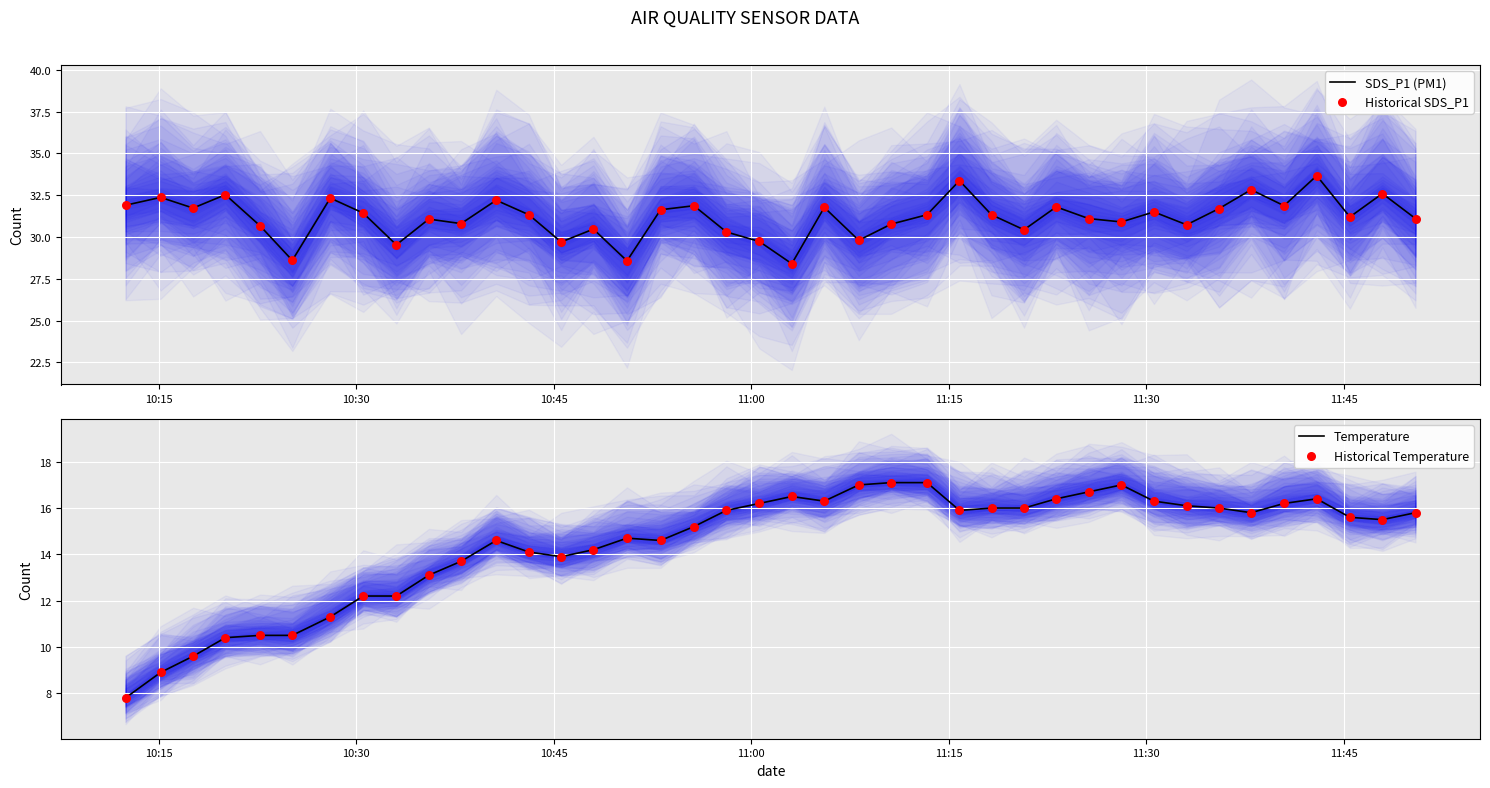

At how many categories does at least one series exceed 25?

40